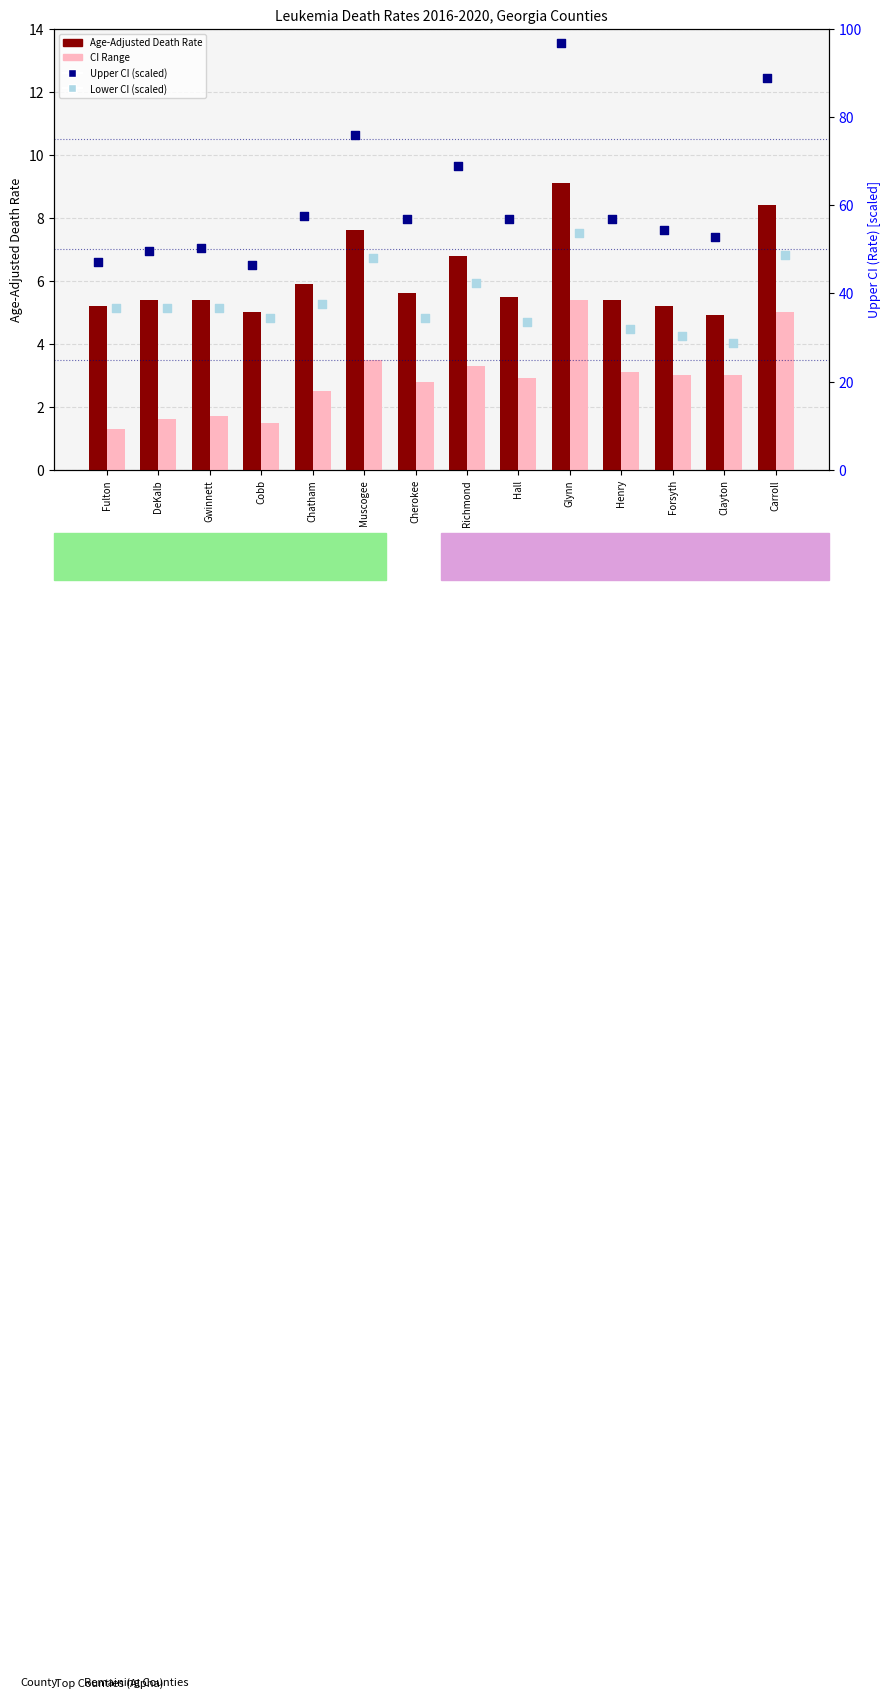

What is the total value across all series at Hall?

98.8